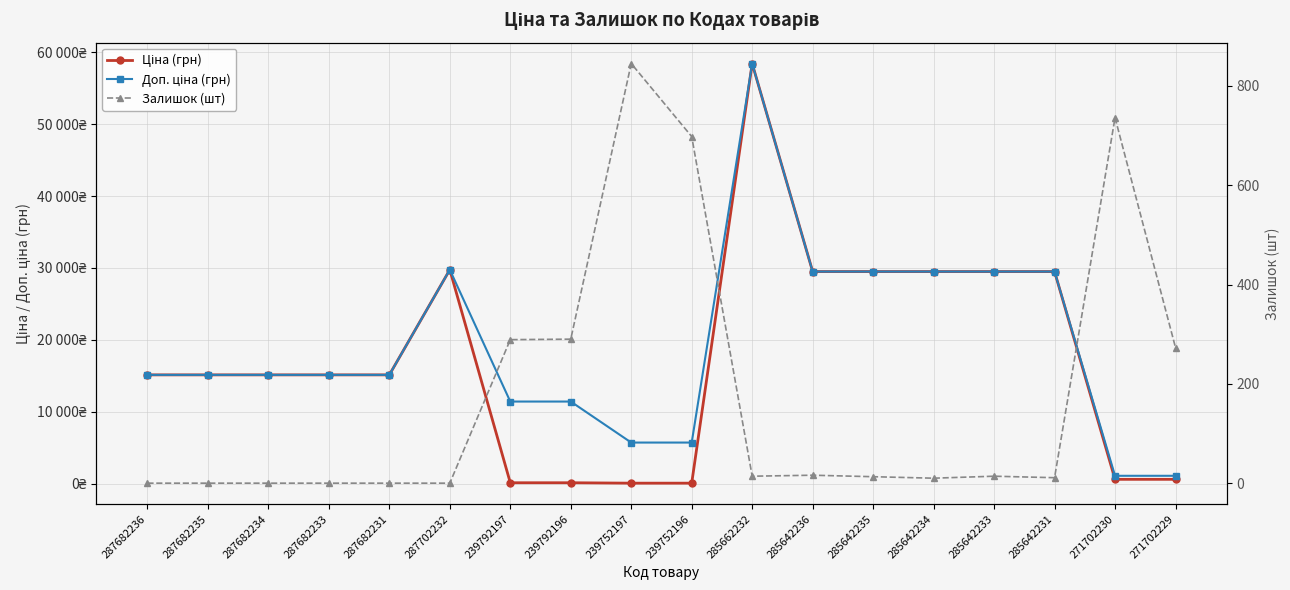

Which series has the largest total across all categories?

Доп. ціна (грн)